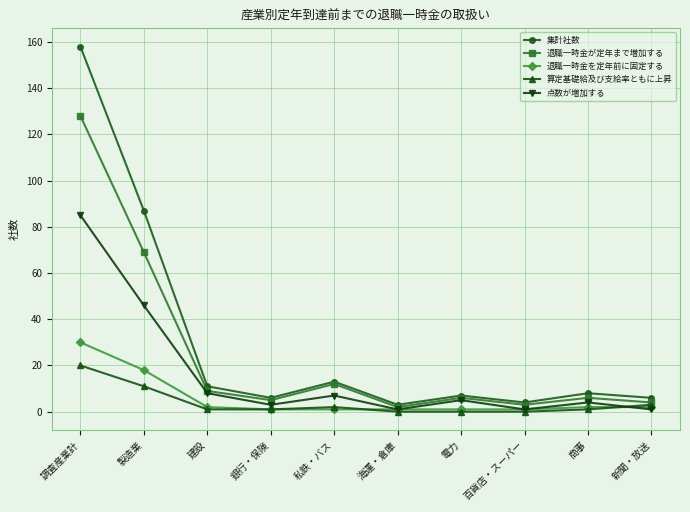

Which series changed the most between 調査産業計 and 私鉄・バス?

集計社数